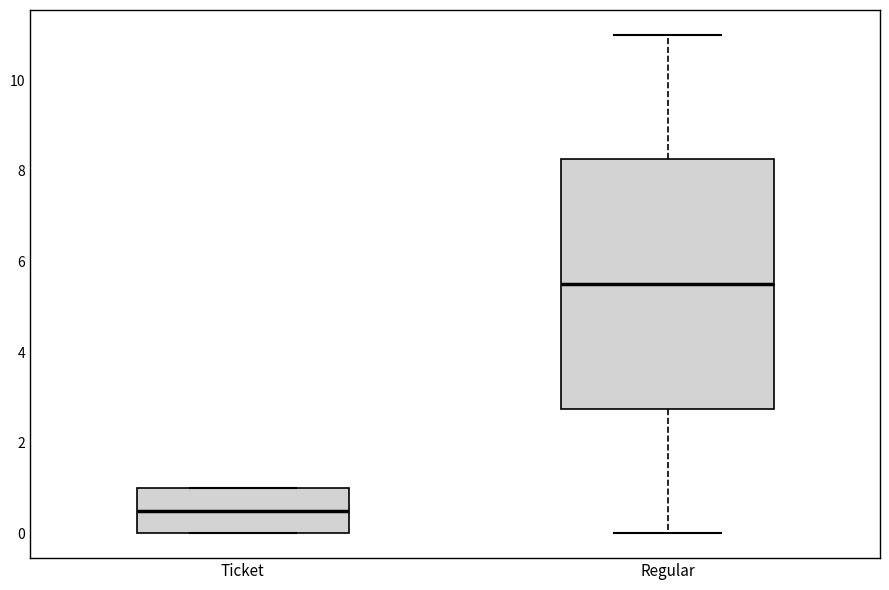

Reading left to right, transcribe this box plot: for each box, give where its median line is, the range the box spans, and where its two whiskers end, as read against the y-axis. The values are not printed on the chart, so give them approximately, as read against the axis.

Ticket: median 0.6, box 0.0 to 1.0, whiskers 0.0 to 1.0
Regular: median 5.6, box 2.8 to 8.2, whiskers 0.0 to 11.0